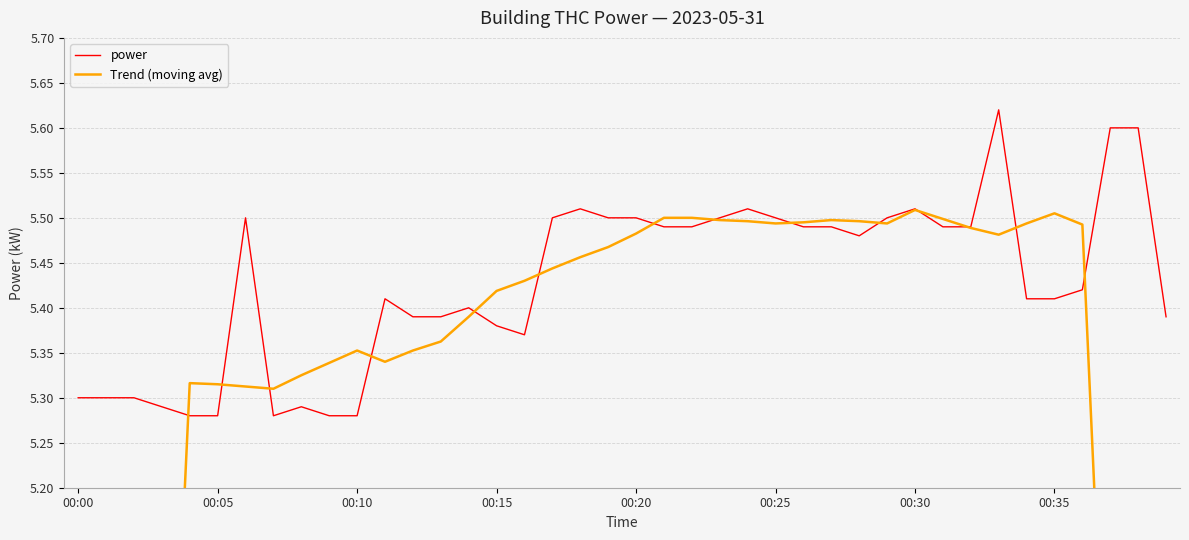

True or false: power has more than 2 interior local peaks.

True